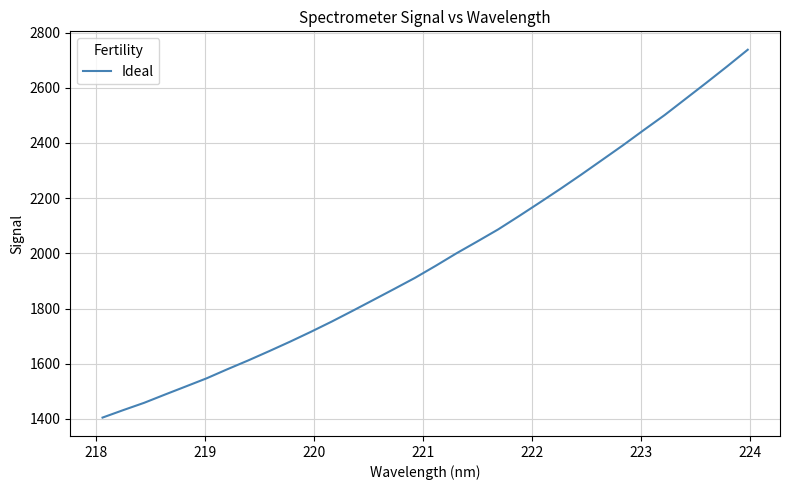

What is the average value?

1982.3